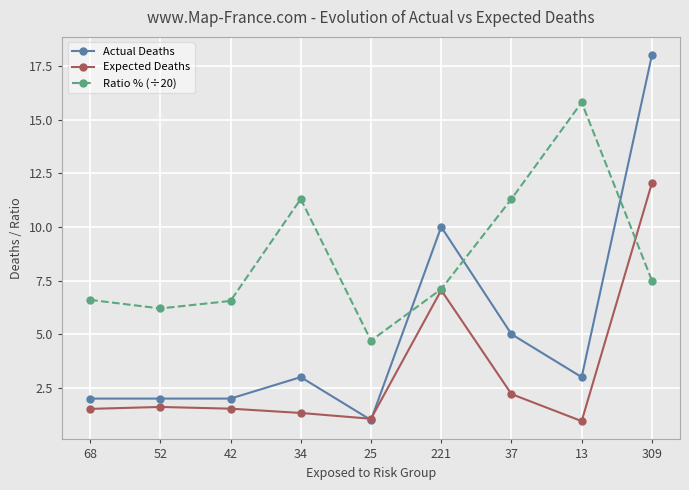

At which category does Ratio % (÷20) reach its first local valley?

52